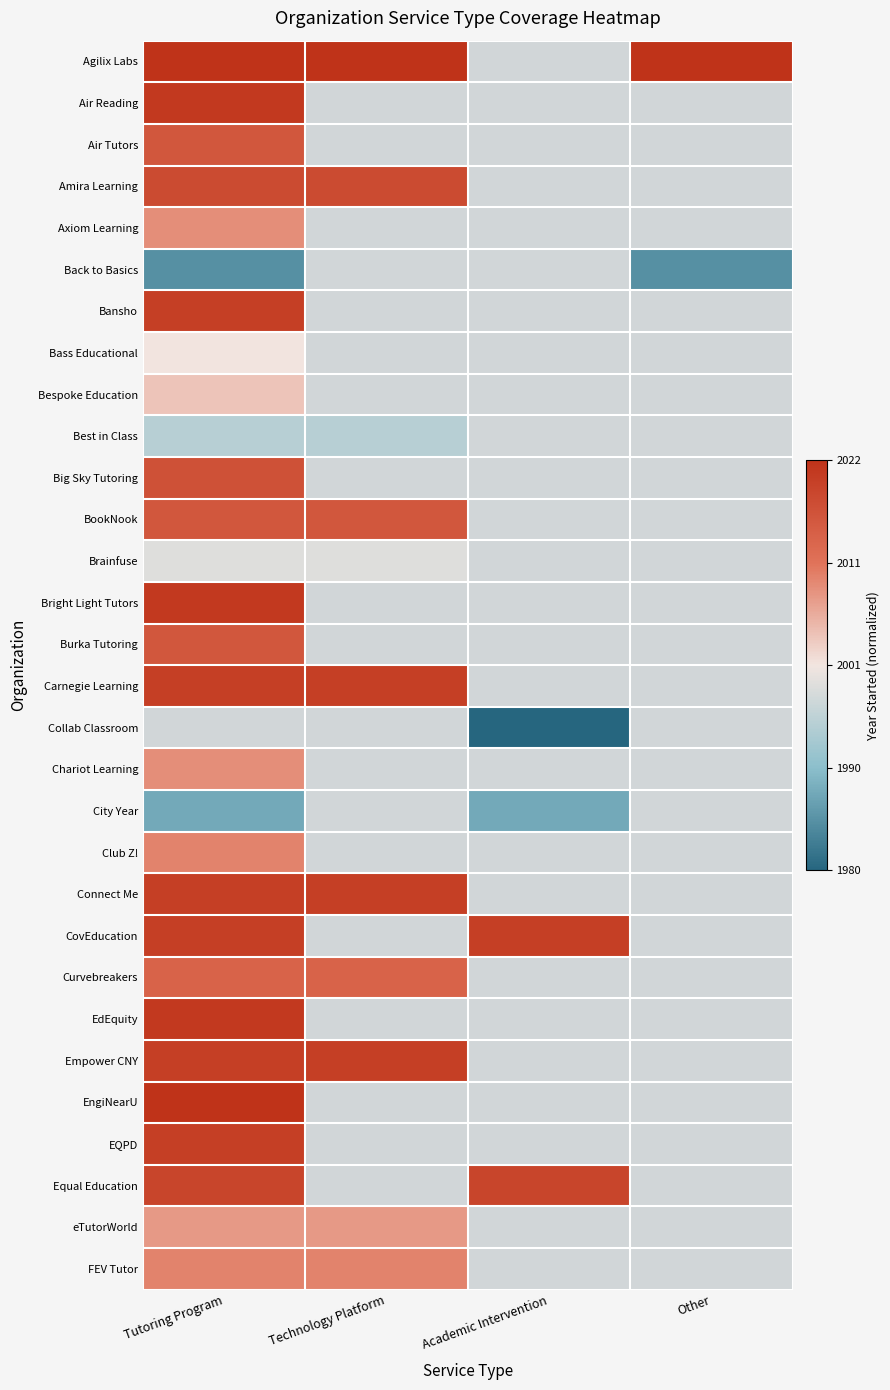

What is the maximum value shown in the chart?

1.0